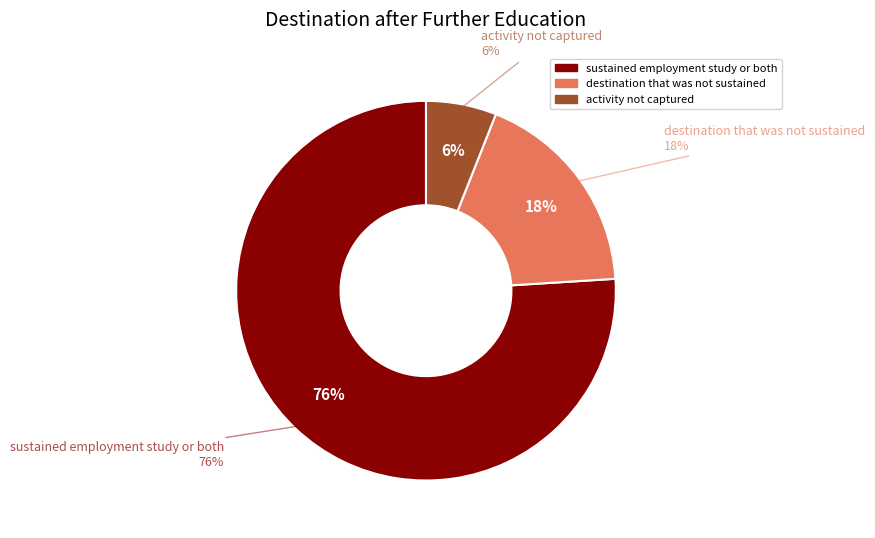

To the nearest percent, what is the difference between the destination that was not sustained and sustained employment study or both slice percentages?

58%